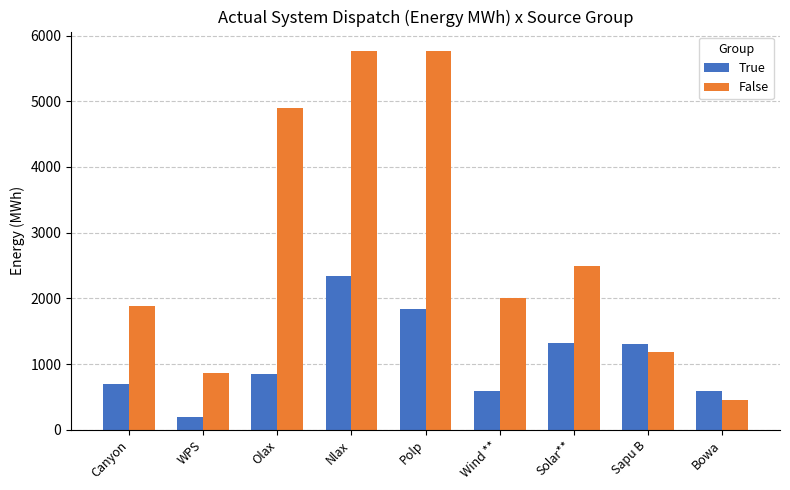

What is the label of the 4th bar from the right?

Wind **